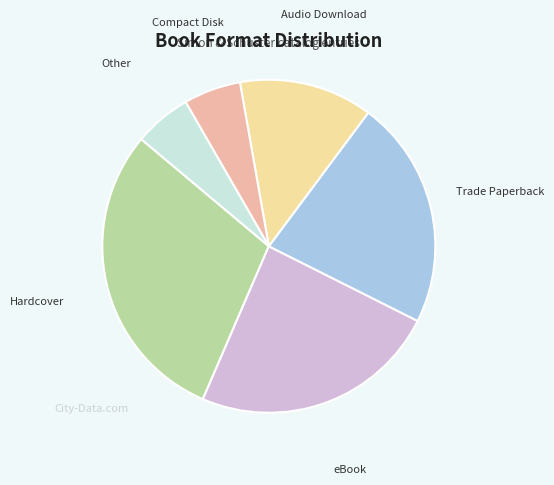

Is there any slice that represents more than half of the pie?

No